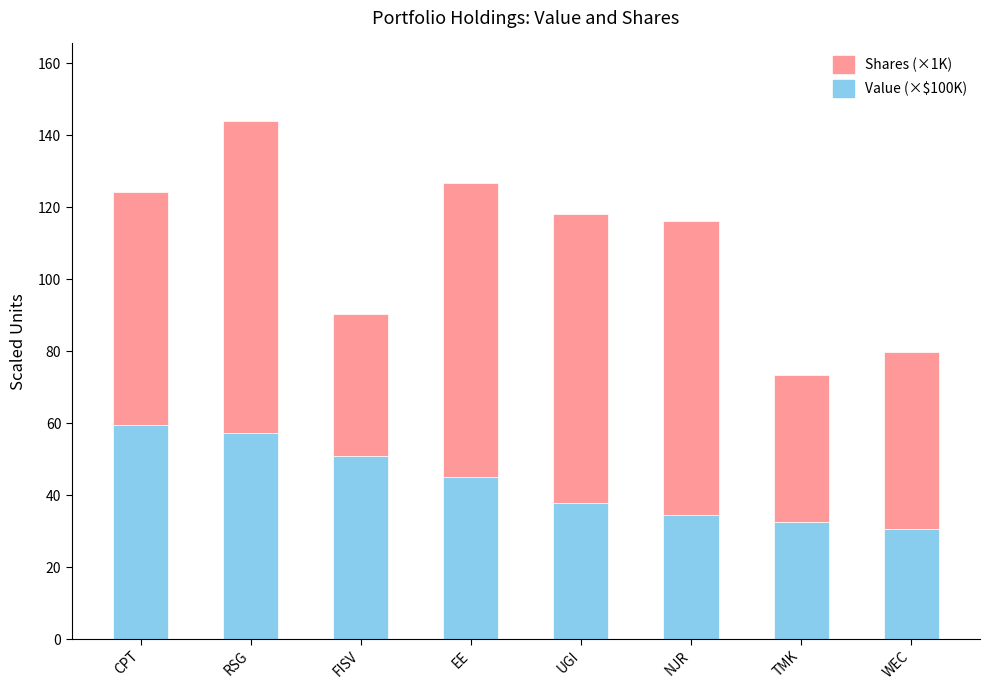

How many bars are there in total?

8